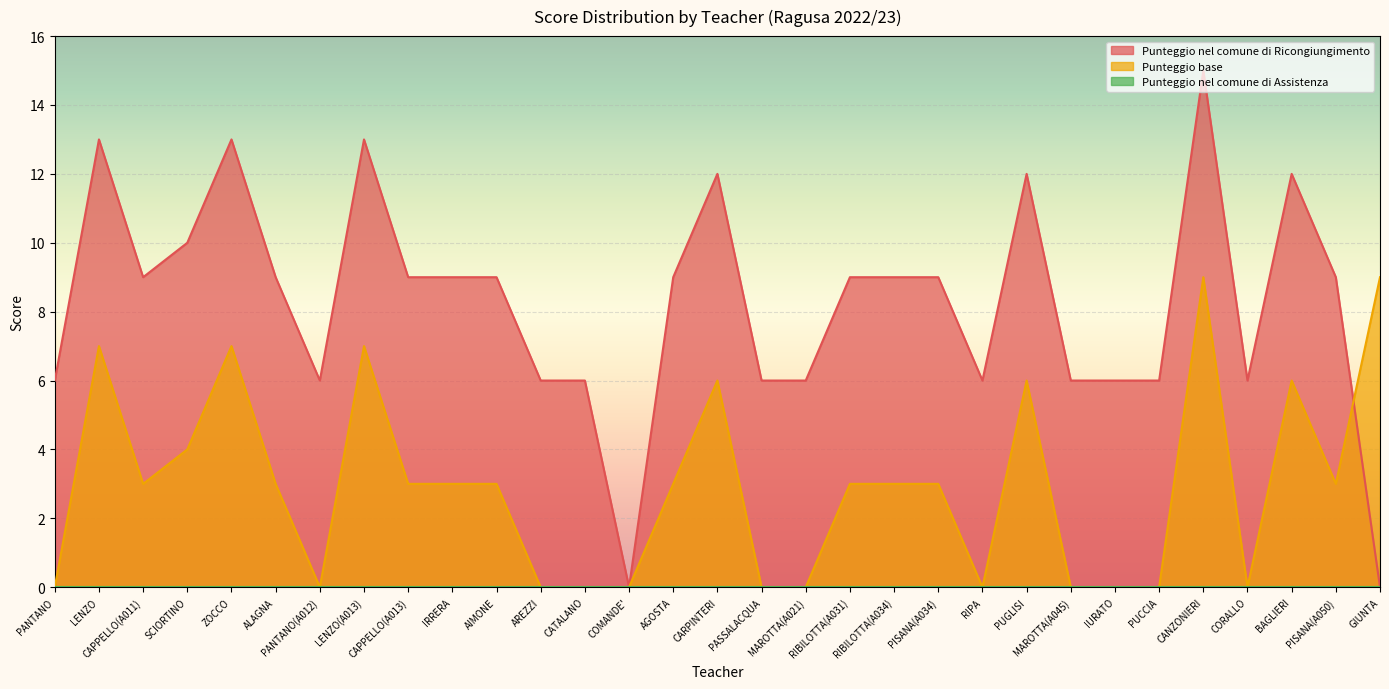

Which series changed the most between SCIORTINO and PISANA(A034)?

Punteggio nel comune di Ricongiungimento